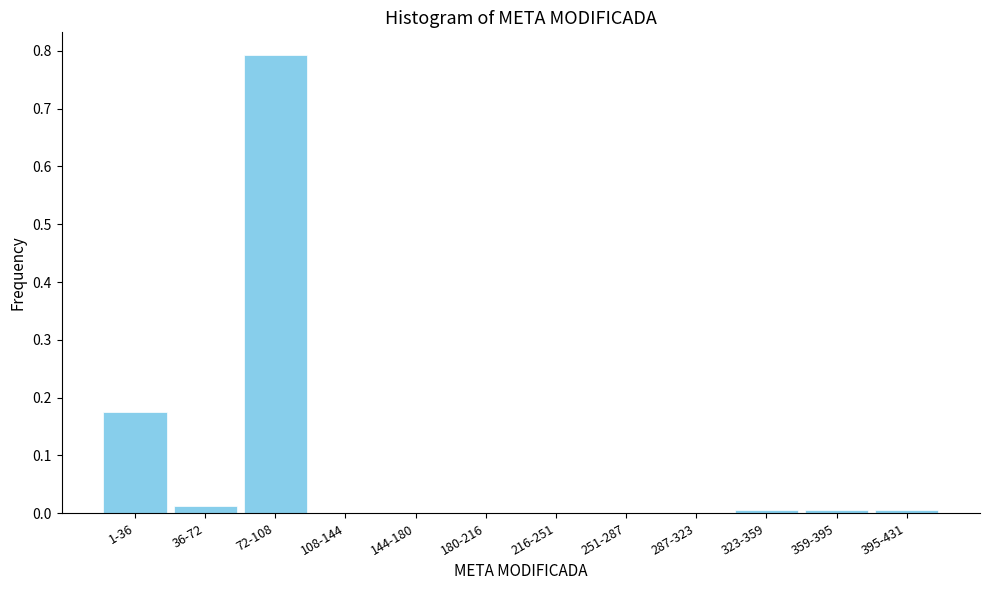

True or false: the data shows 0.8 at 72-108.

True